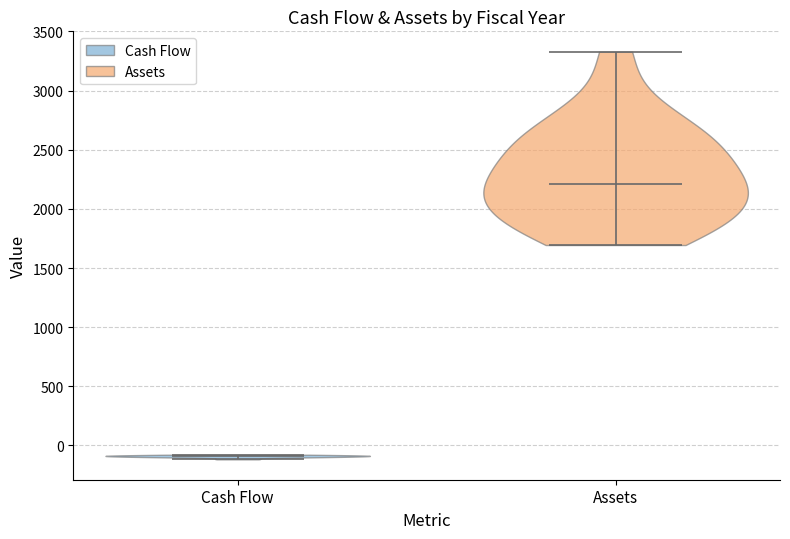

Which violin has the lowest median line?

Cash Flow